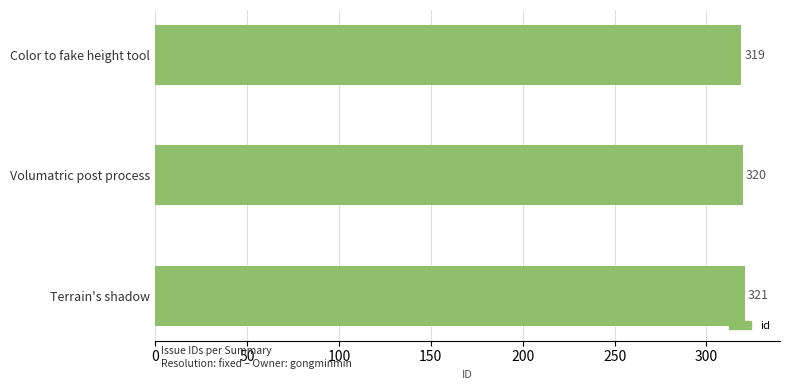

At which category does the chart reach its minimum across all series?

Color to fake height tool